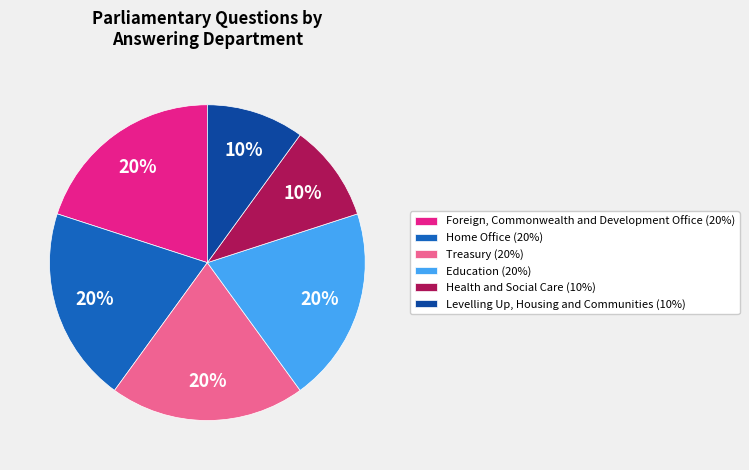

Do Health and Social Care (10%) and Foreign, Commonwealth and Development Office (20%) together represent more than half of the pie?

No